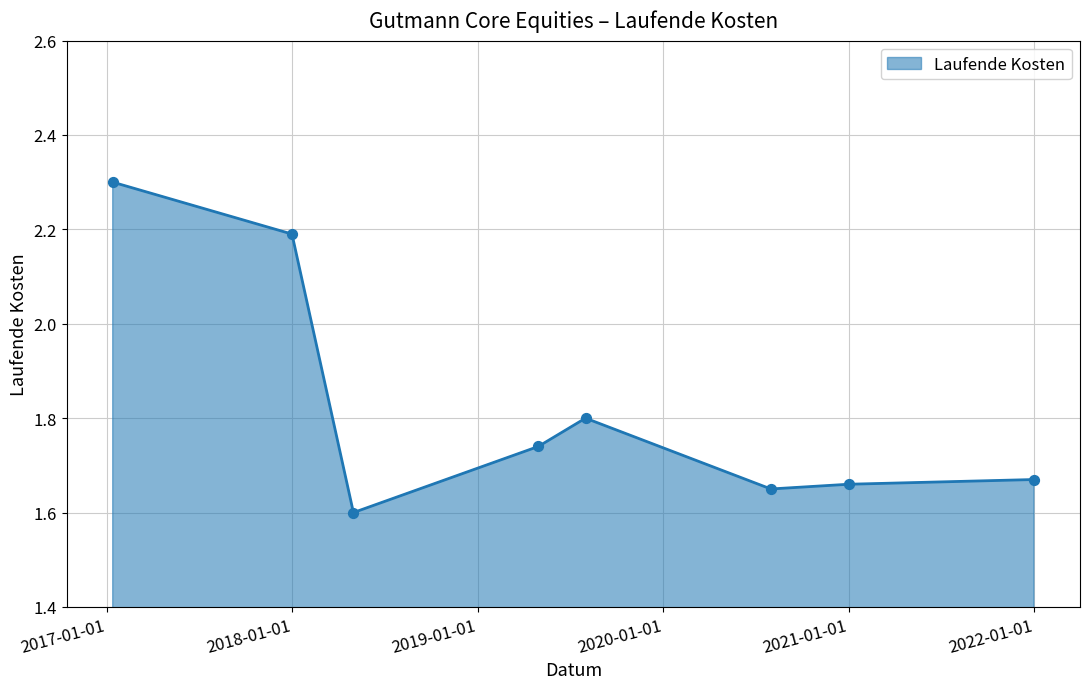

True or false: there are more than 0 points higher than both neighbors.

True